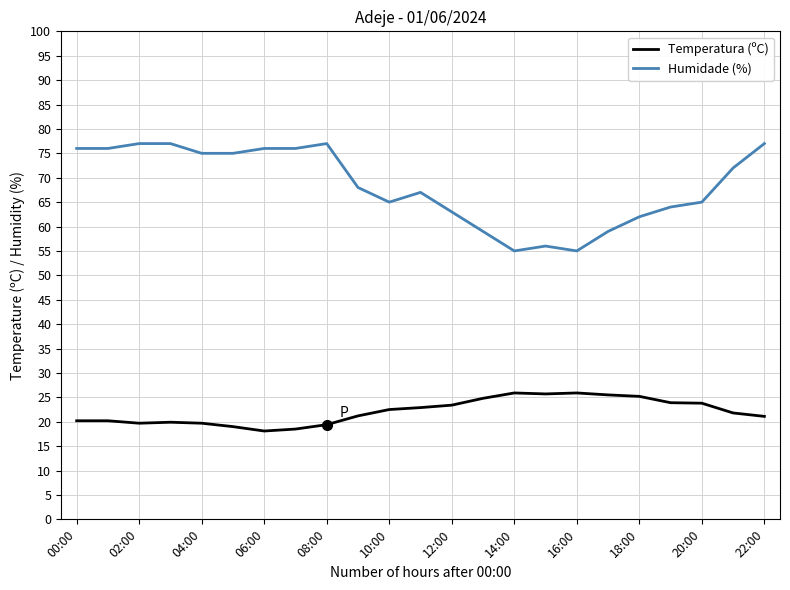

Which series has the largest range (max minus min)?

Humidade (%)